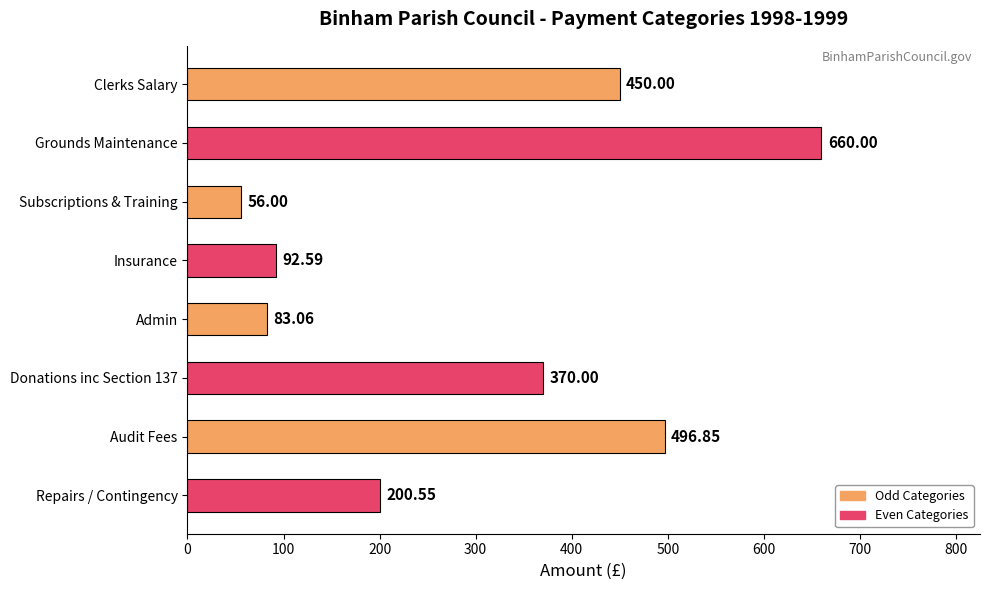

How many categories are shown in the chart?

8